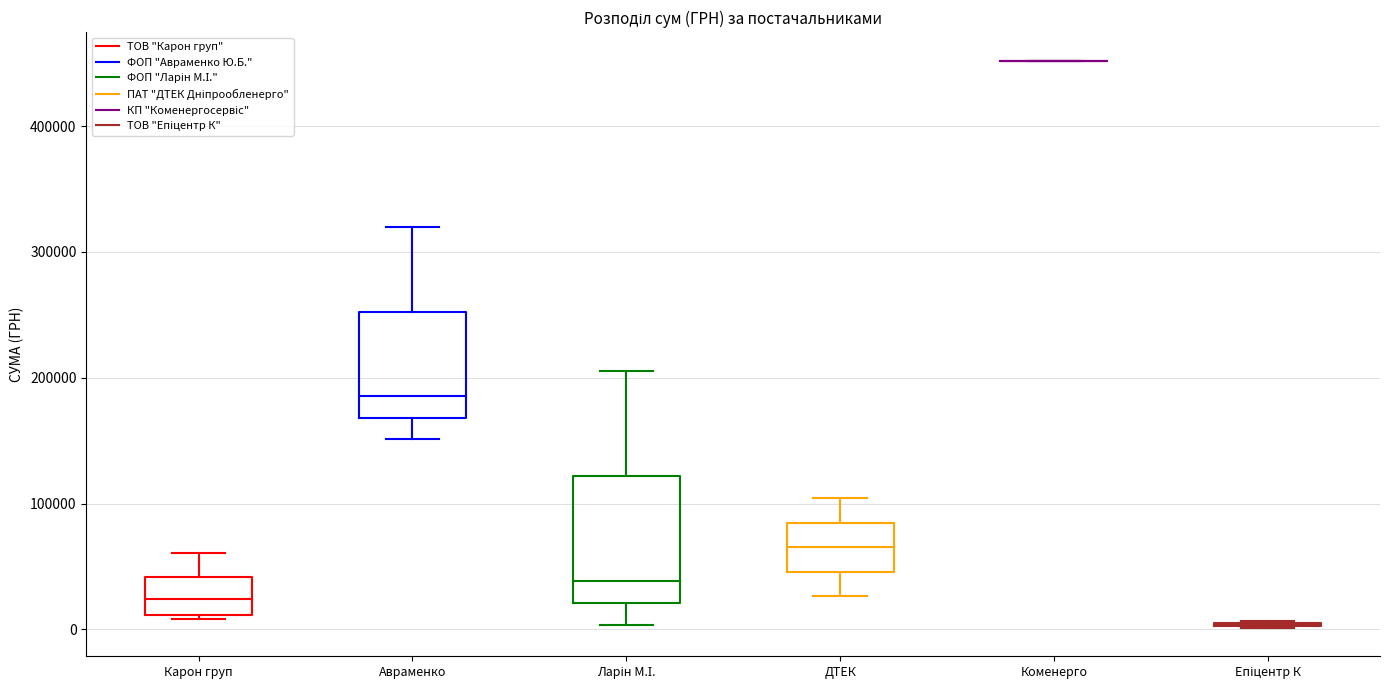

Reading left to right, read every box against the y-axis: the position of its median line, the range the box covers, and the ends of its whiskers. The values are not printed on the chart, so give them approximately, as read against the axis.

Карон груп: median 20000, box 10000 to 40000, whiskers 10000 (just below the box's lower edge) to 60000
Авраменко: median 190000, box 170000 to 250000, whiskers 150000 to 320000
Ларін М.І.: median 40000, box 20000 to 120000, whiskers 0 to 210000
ДТЕК: median 70000, box 50000 to 80000, whiskers 30000 to 100000
Коменерго: box collapsed to a line at 450000, whiskers 450000 to 450000
Епіцентр К: box collapsed to a line at 0, whiskers 0 to 10000